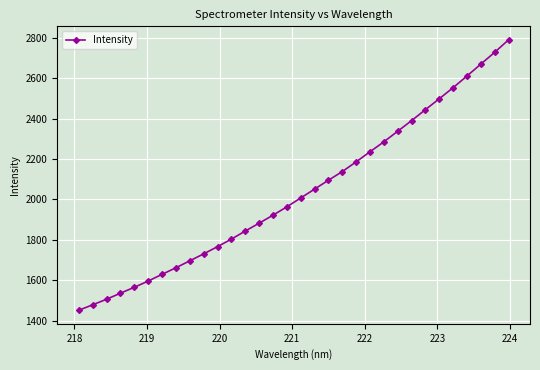

True or false: the data has more than 2 interior local peaks.

False